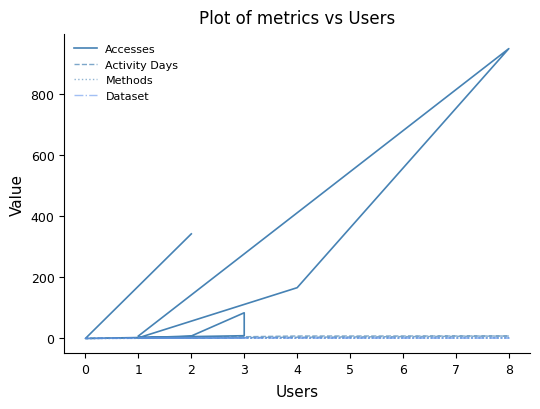

In Activity Days, how many points are higher than both neighbors (excluding endpoints)?

1